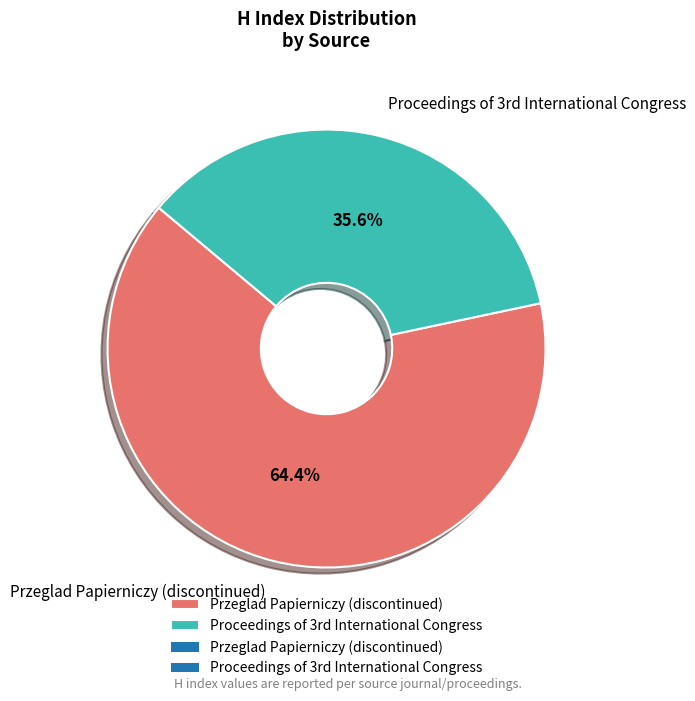

Is there a majority slice in this chart?

Yes